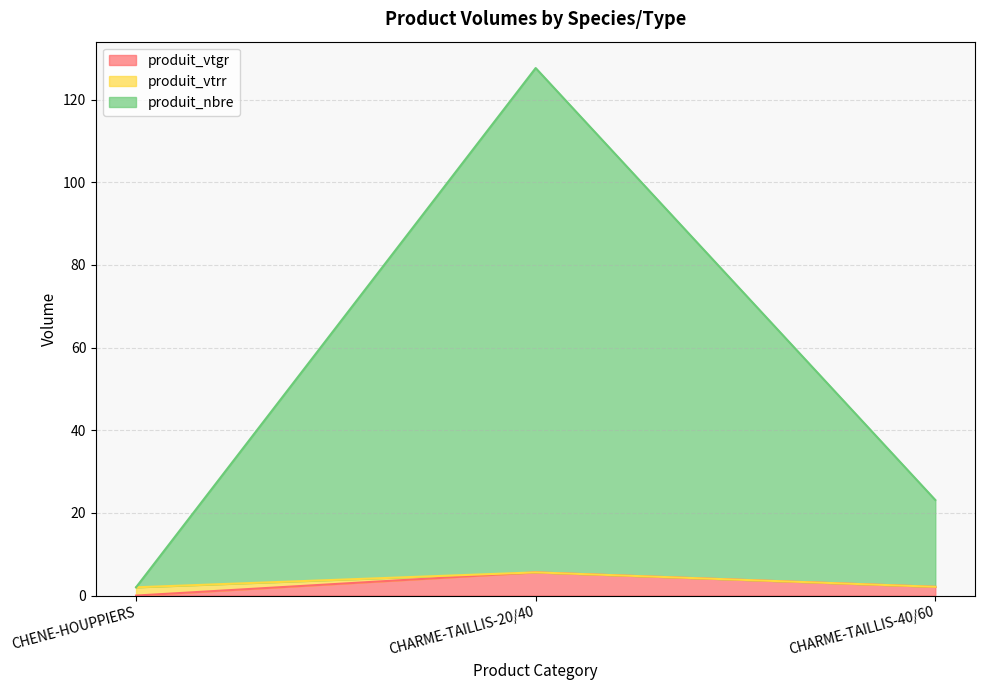

Which category has the highest value in the produit_vtgr series?

CHARME-TAILLIS-20/40